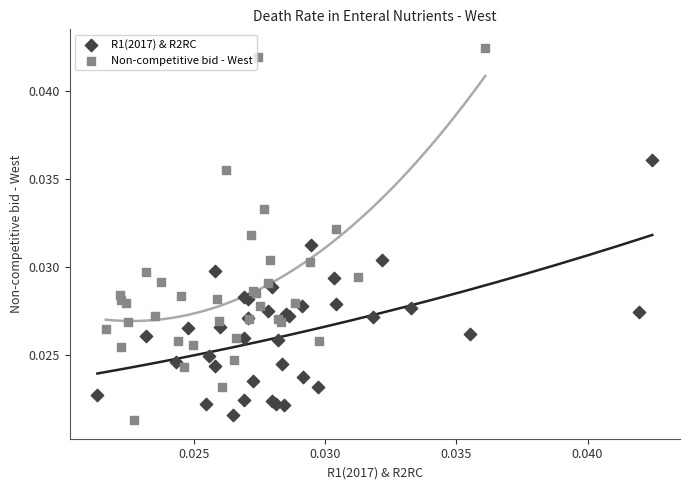

Which series has the widest spread of Y values?

Non-competitive bid - West